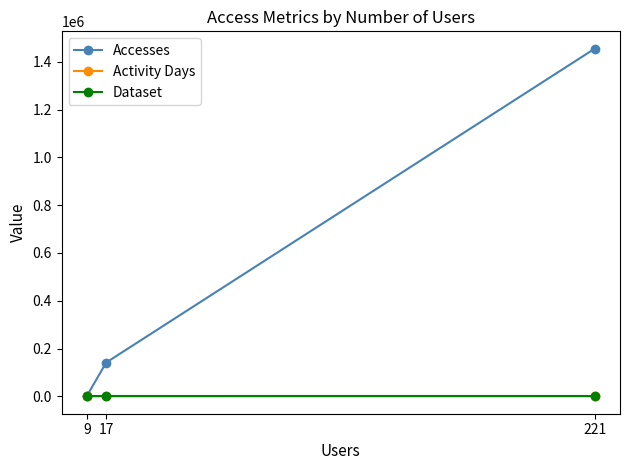

Between 221 and 17, which is larger?

221